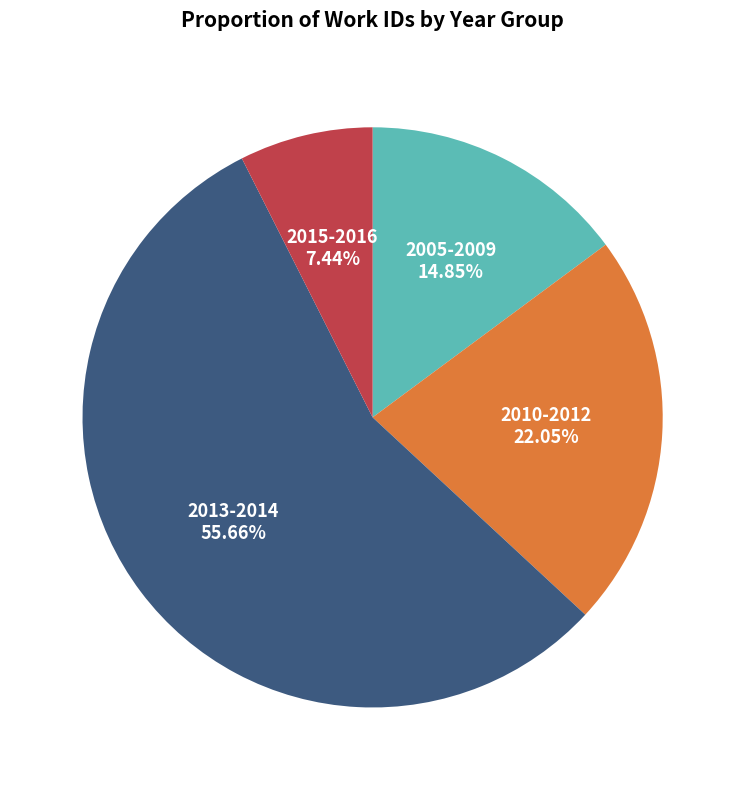

Count the number of slices in the pie.

4